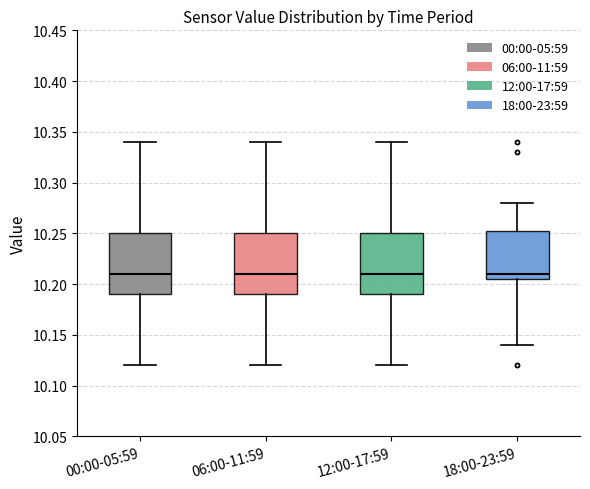

Where does the median line of the box for 12:00-17:59 sit on the y-axis? The values are not printed on the chart, so give them approximately, as read against the axis.

10.210